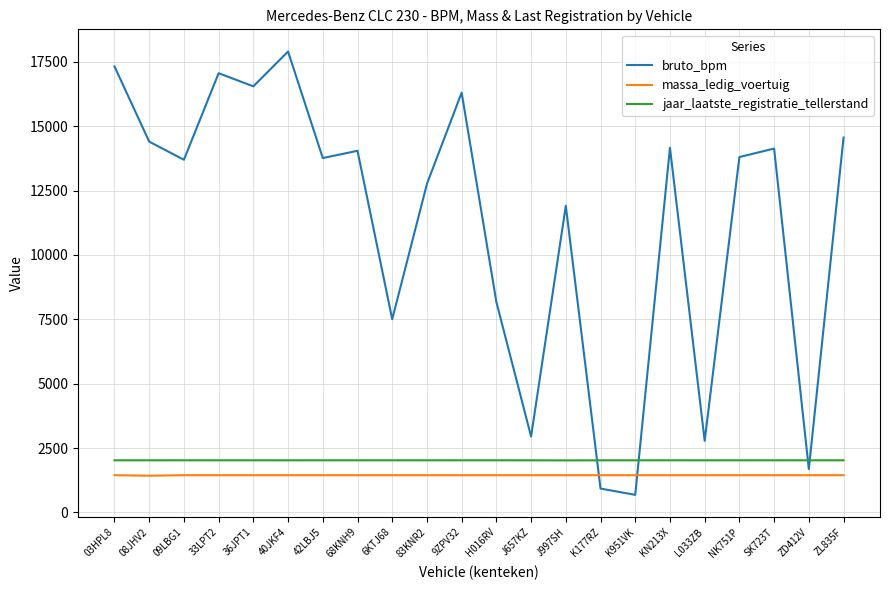

What is the highest value of the jaar_laatste_registratie_tellerstand series?

2024